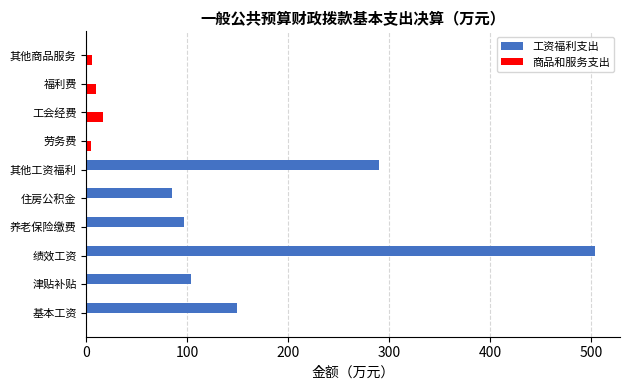

True or false: 工资福利支出 has a value of 289.8 at 其他工资福利.

True